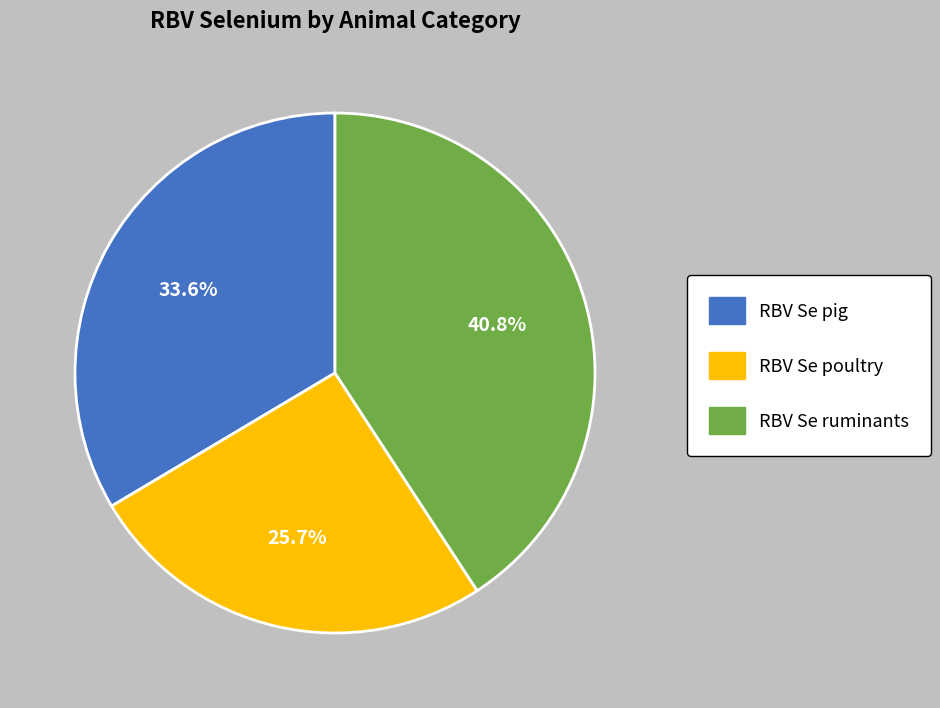

Is it true that RBV Se poultry is 26% of the pie?

True